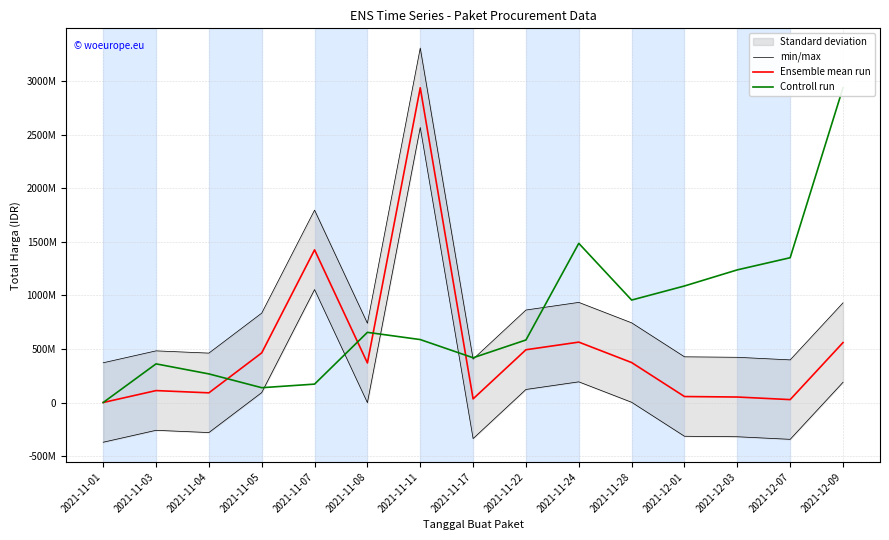

How many data points does each series have?

15